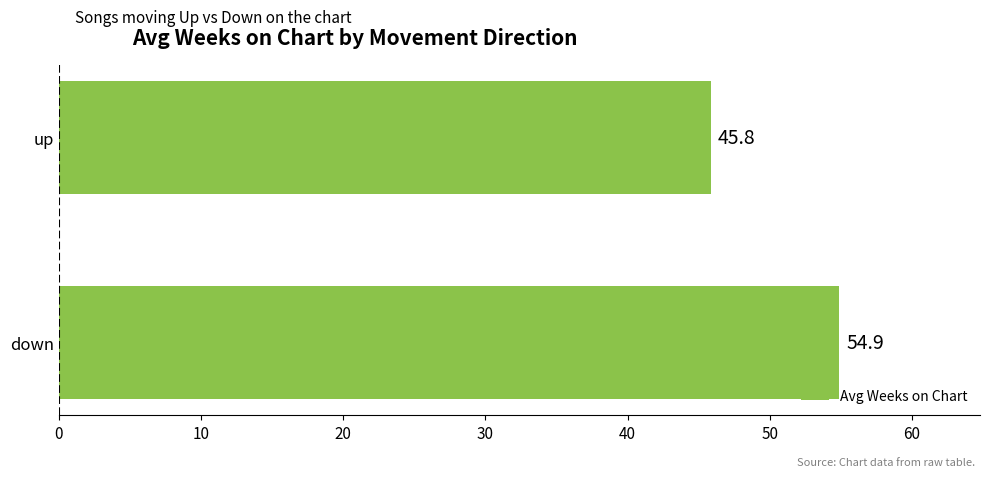

What is the sum of all values?

100.7